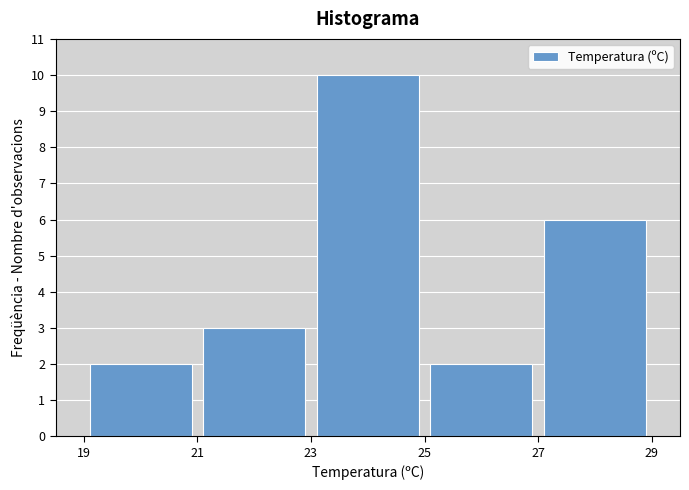

Reading left to right, transcribe this chart: for each bar, give the range it covers on the x-axis and its height. The values are not printed on the chart, so give them approximately, as read against the axis.

19 to 21: 2
21 to 23: 3
23 to 25: 10
25 to 27: 2
27 to 29: 6